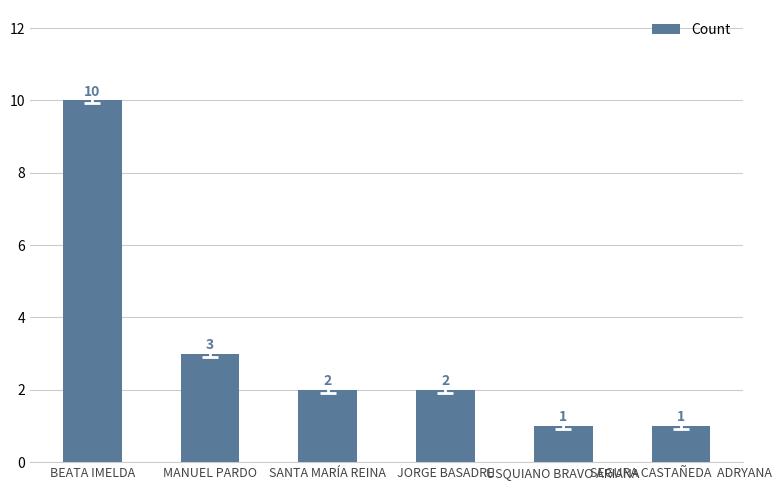

Reading left to right, transcribe all the data shown in this chart.

10	3	2	2	1	1